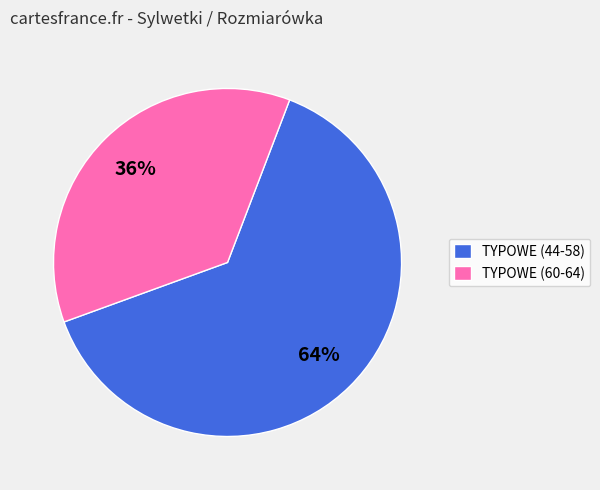

How many slices are in this pie chart?

2